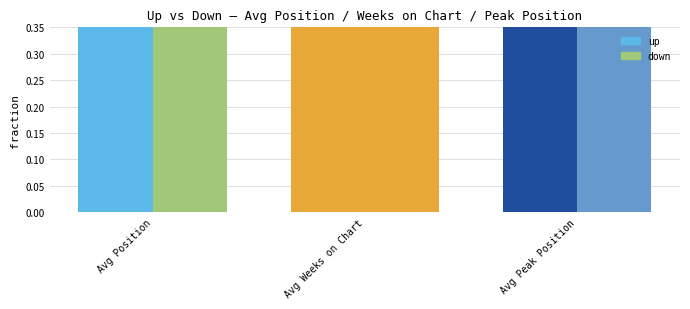

At which label does down reach its peak?

Avg Position